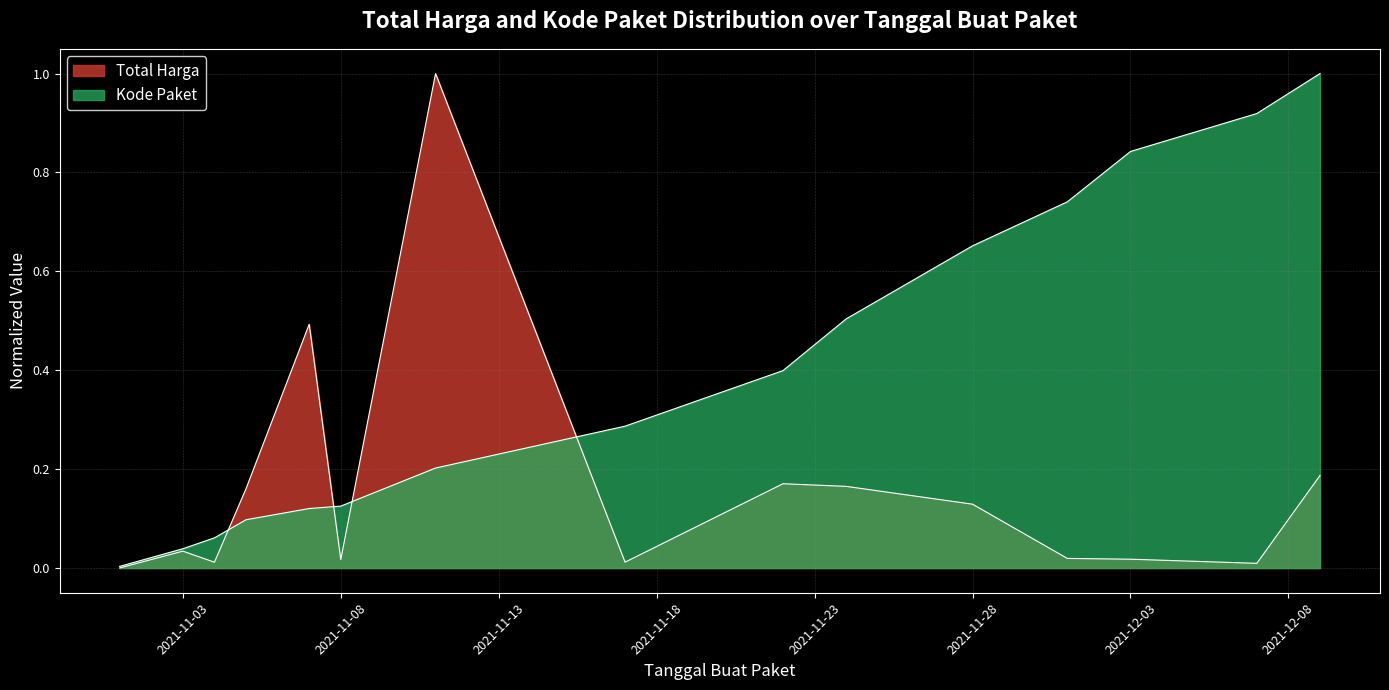

What is the label of the 3rd point from the left?

2021-11-04